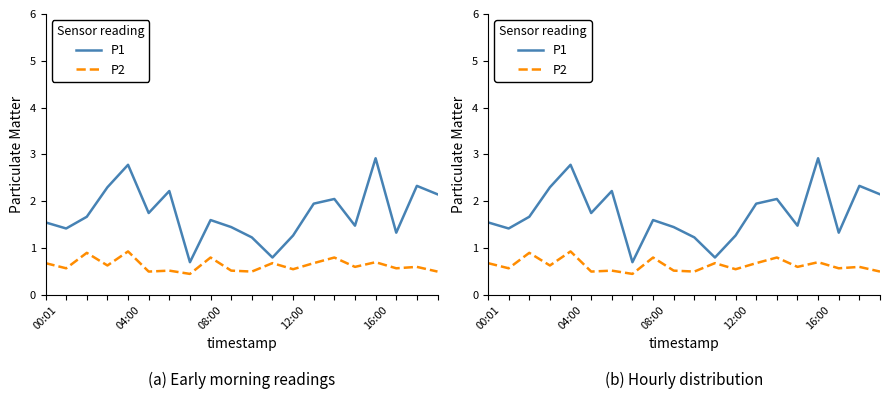

Is the value of P1 at 12:00 greater than the value of P2 at 7?

Yes